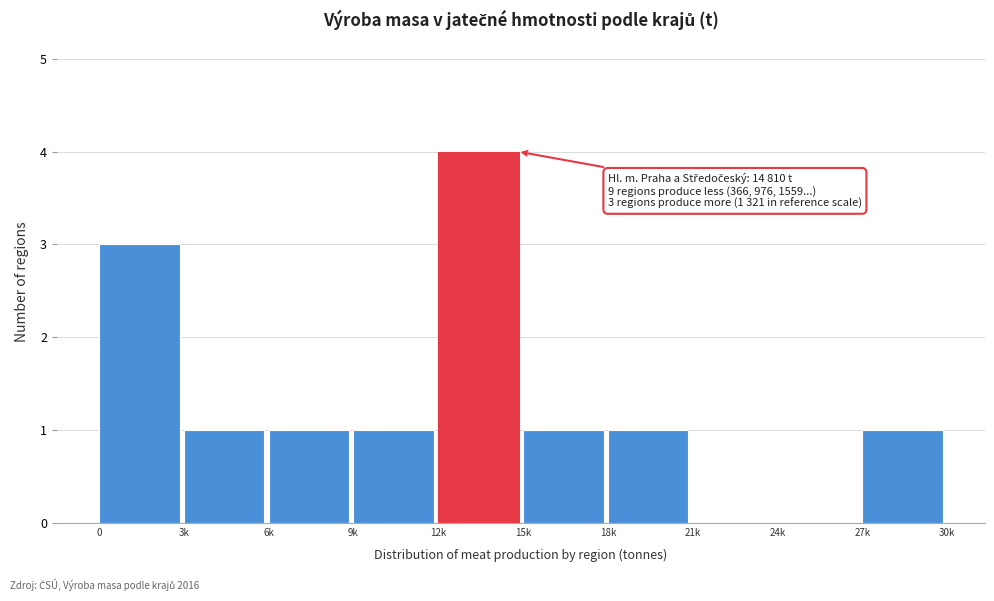

Reading left to right, extract all data points from this chart.

0=3	3k=1	6k=1	9k=1	12k=4	15k=1	18k=1	21k=0	24k=0	27k=1